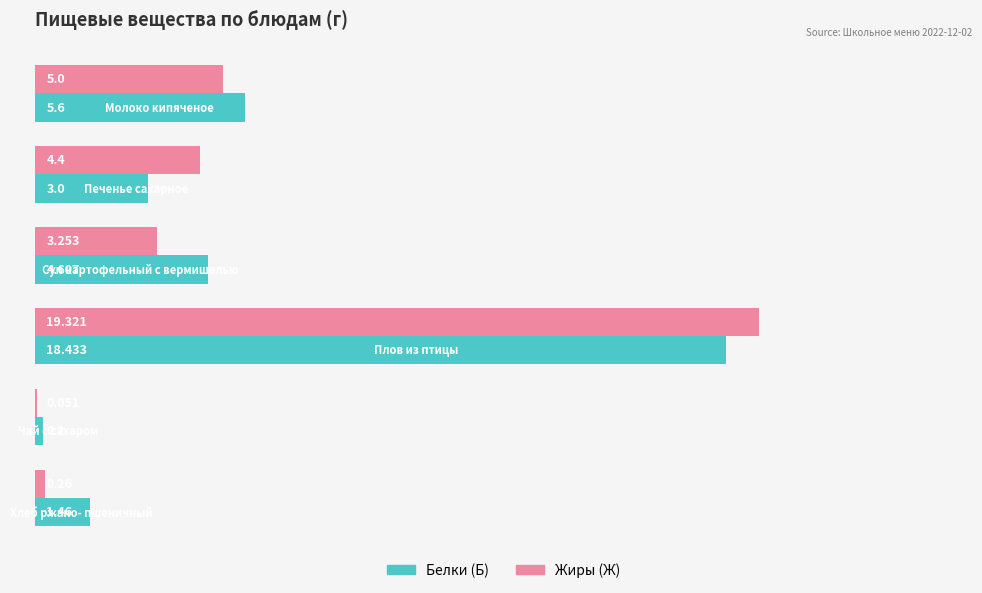

Which series has the largest total across all categories?

Белки (Б)